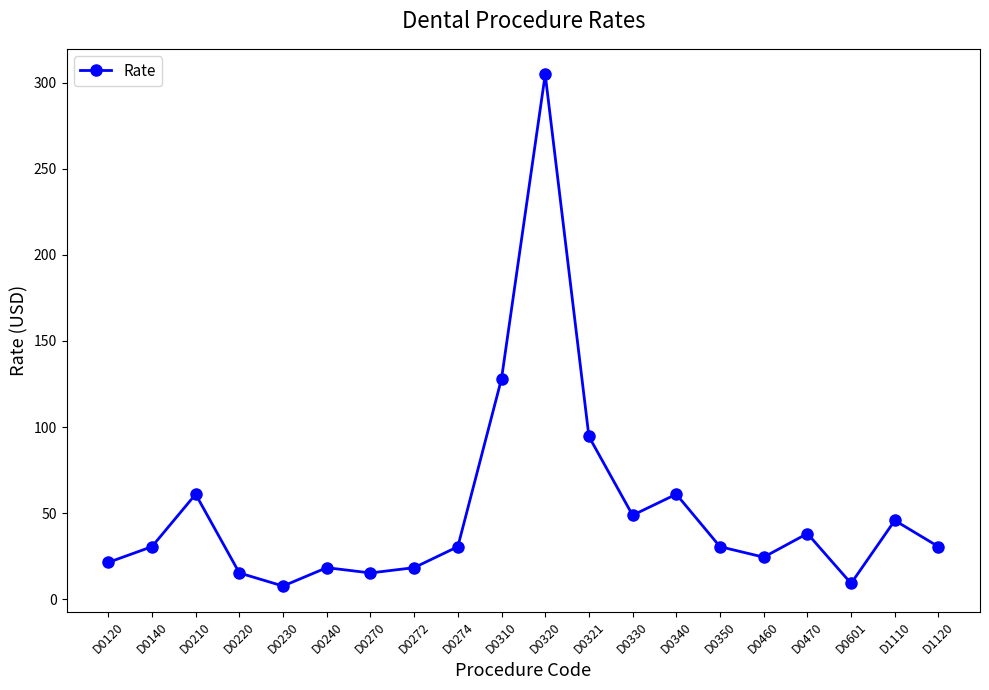

What is the difference between the maximum and second lowest values?

295.7